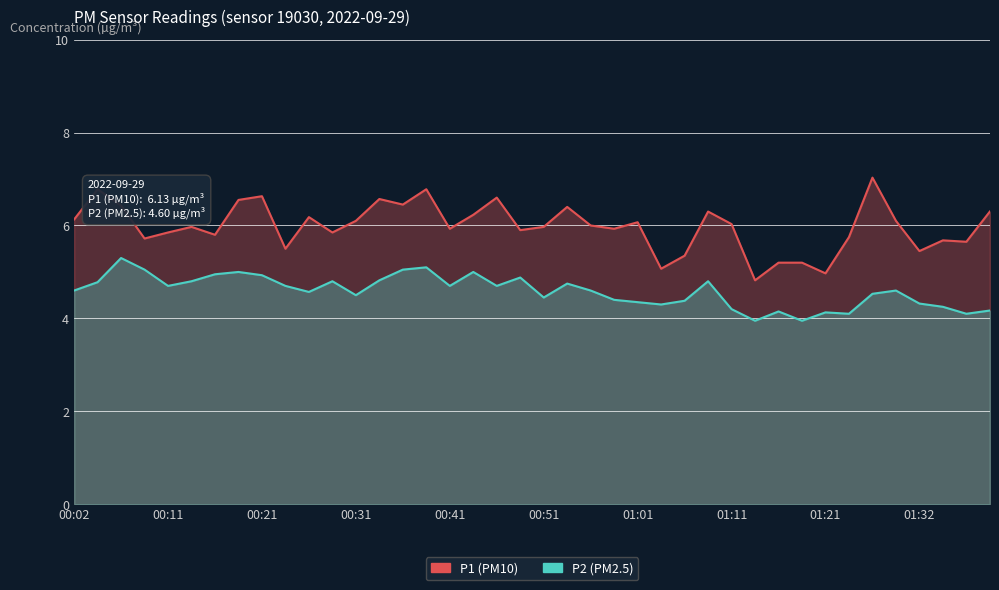

In P2, how many points are lower than both neighbors (excluding endpoints)?

11